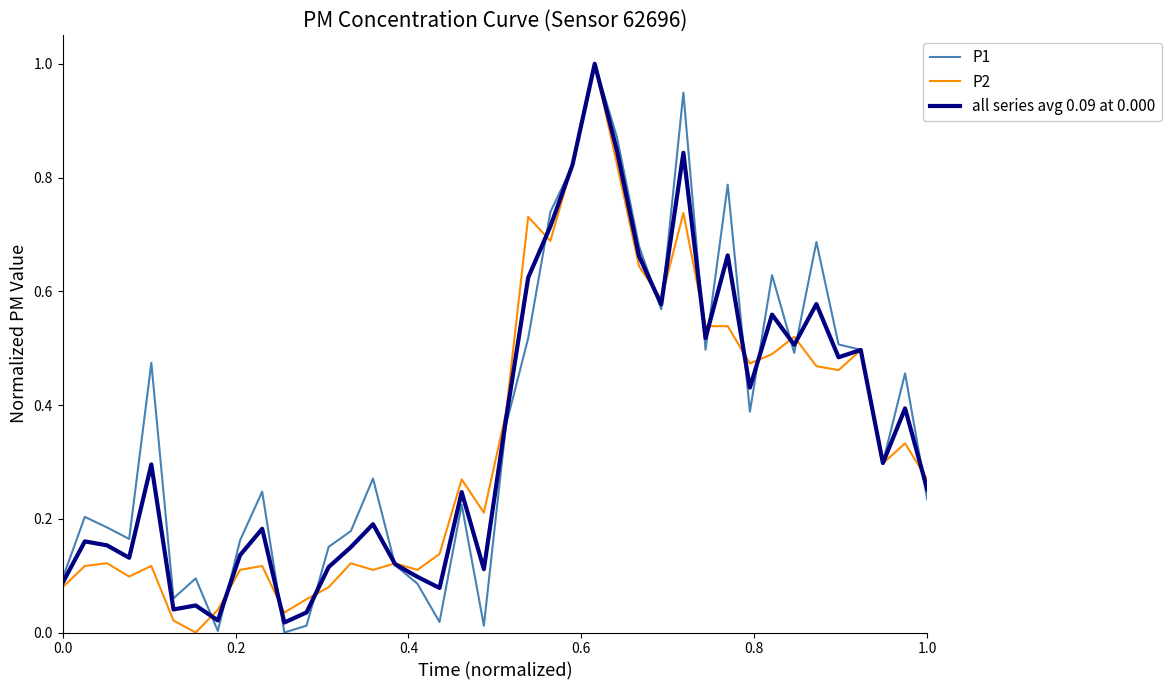

Which series has the largest total across all categories?

P1